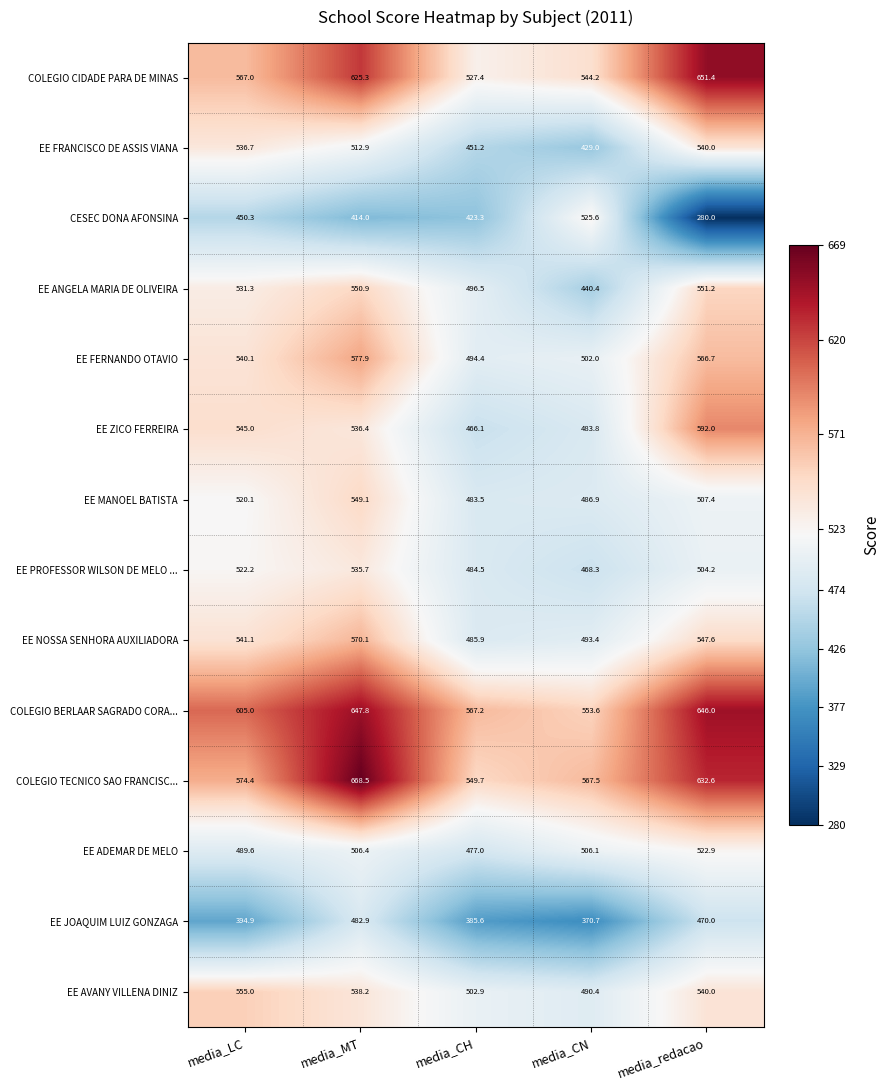

What is the average value of the EE AVANY VILLENA DINIZ series?

525.3